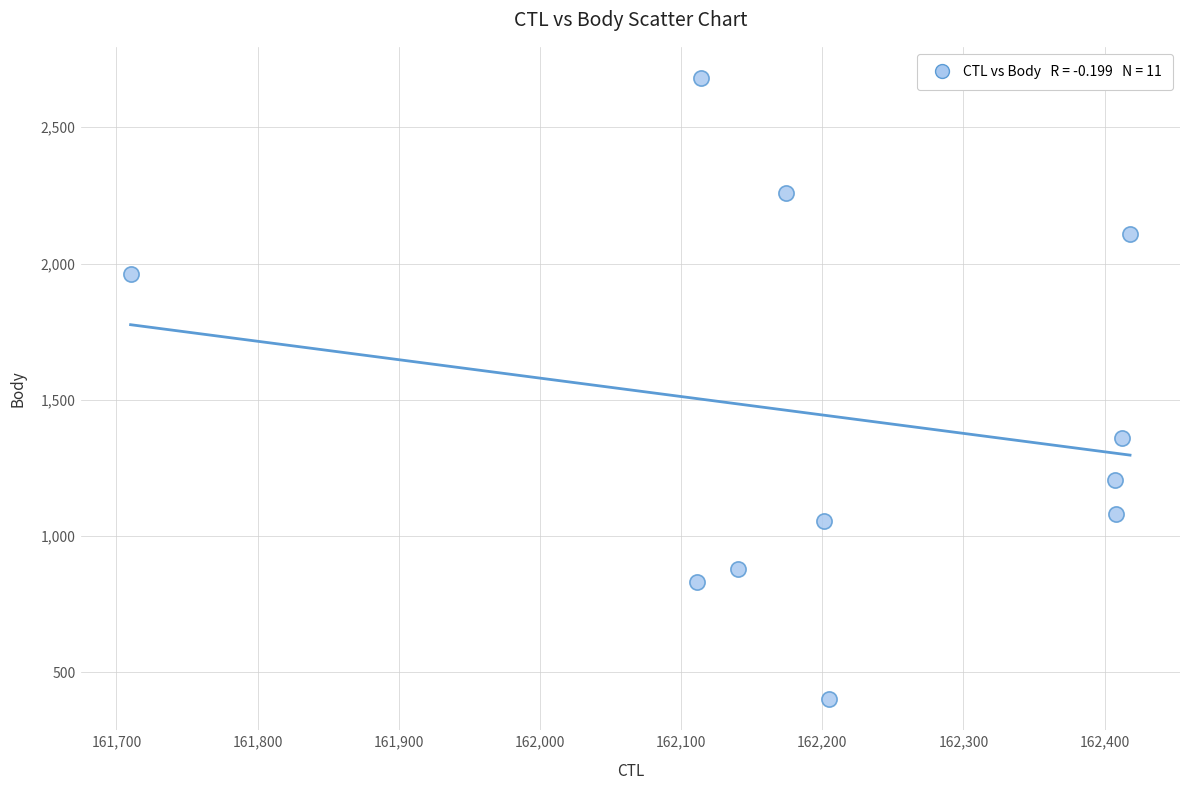

What Y value in the scatter plot is closest to 1541?

1360